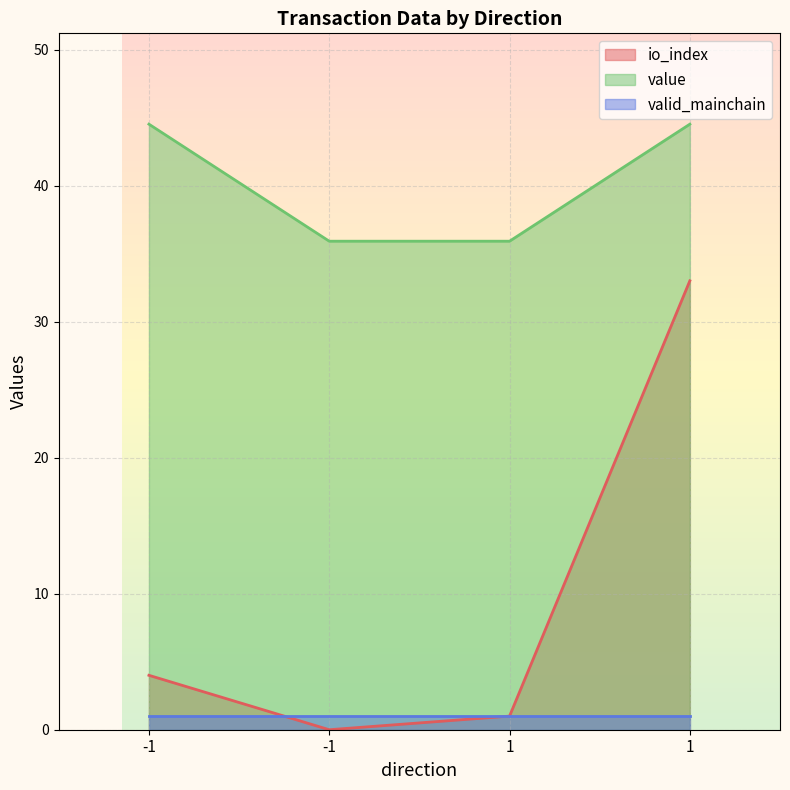

True or false: value has a value of 35.9 at 1.

True